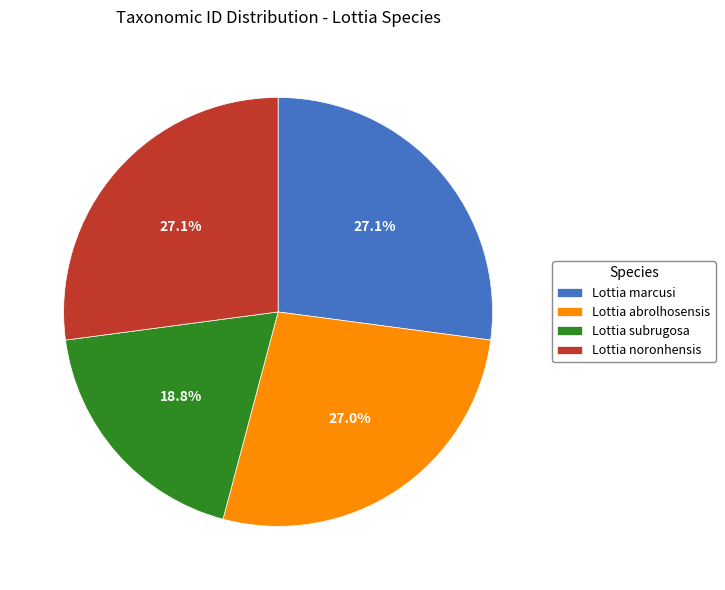

How many segments does this pie chart have?

4